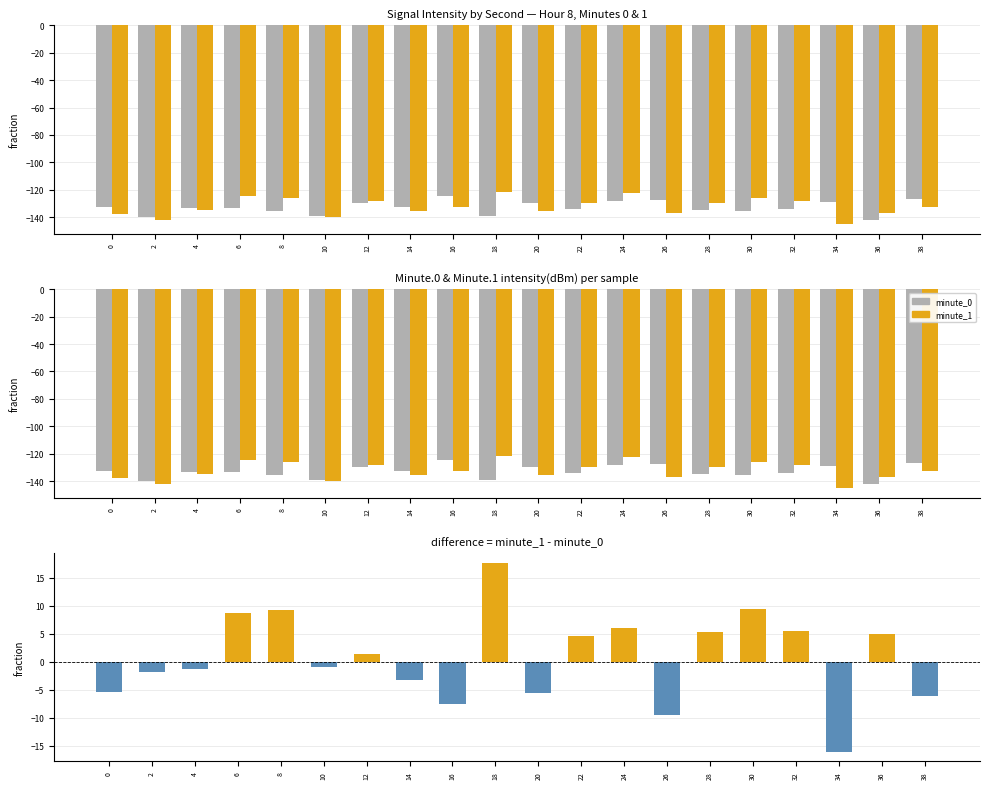

Does the chart contain stacked bars?

No